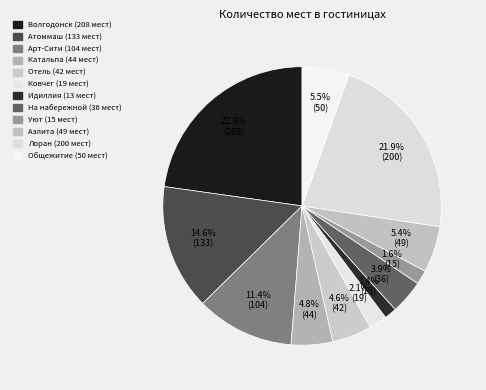

How many slices are in this pie chart?

12